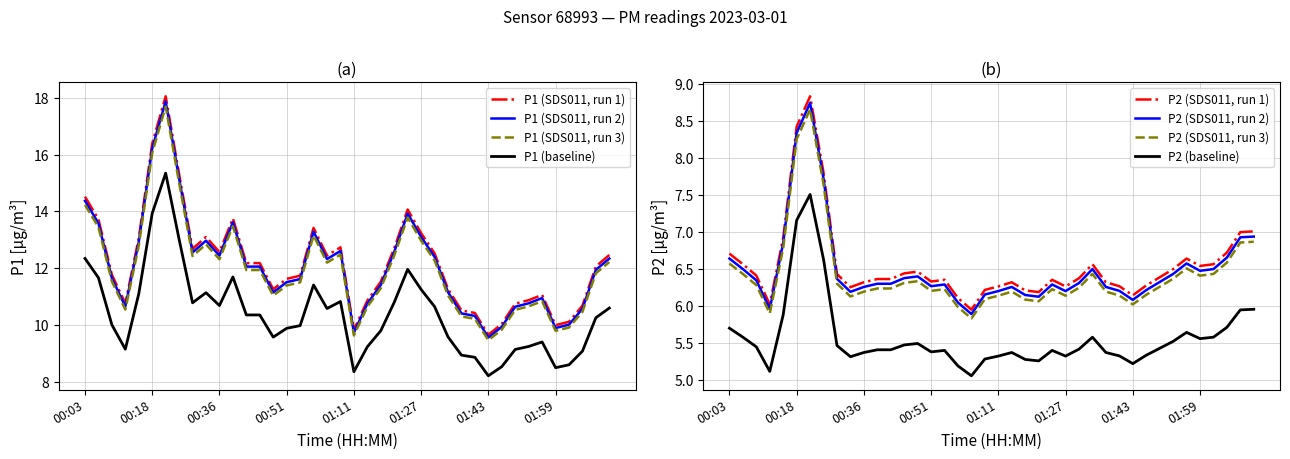

True or false: P1 (baseline) and P1 (SDS011, run 1) cross at least once.

False